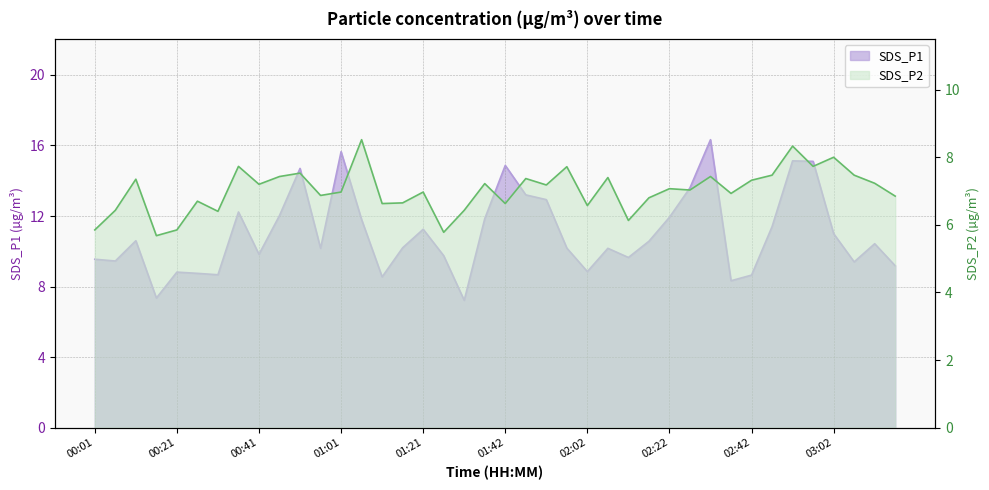

What position from the right is 02:37?

9